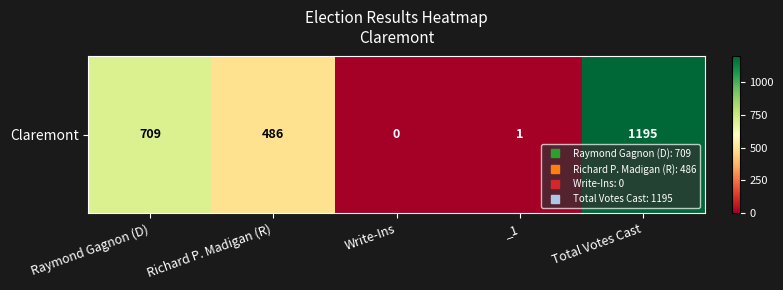

Reading right to left, list all the values displayed in this chart.

1195	1	0	486	709